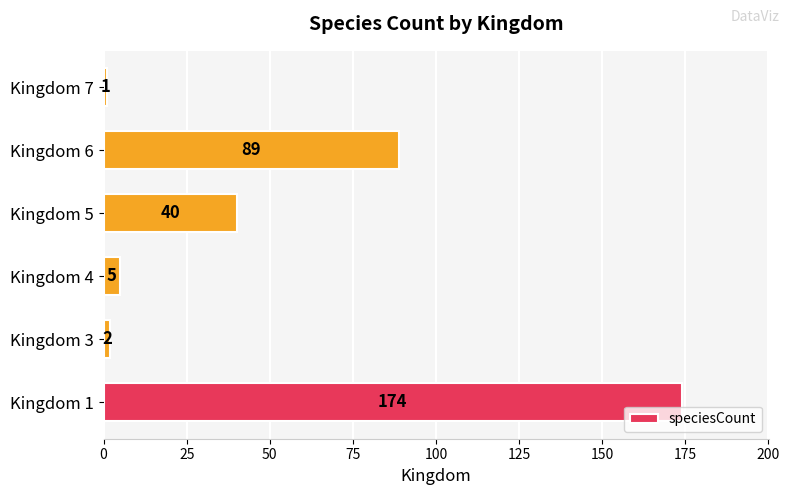

Rank the categories by value from highest to lowest.

Kingdom 1, Kingdom 6, Kingdom 5, Kingdom 4, Kingdom 3, Kingdom 7